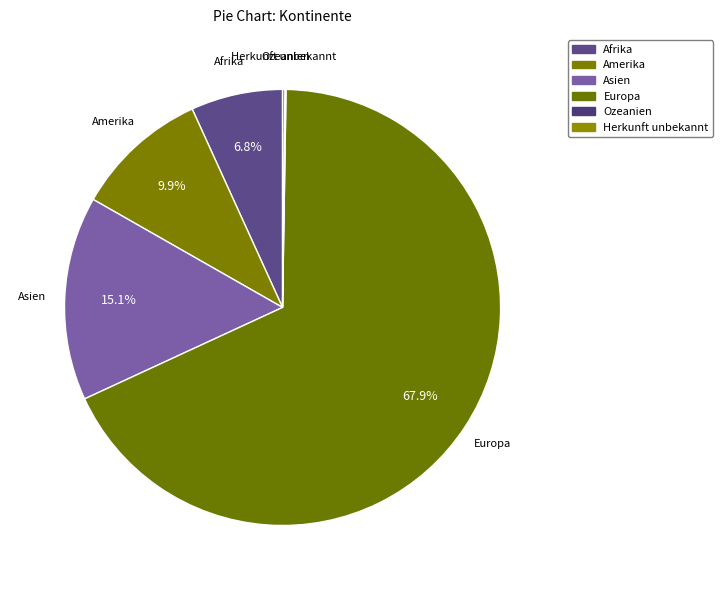

Is it true that Afrika is 16% of the pie?

False